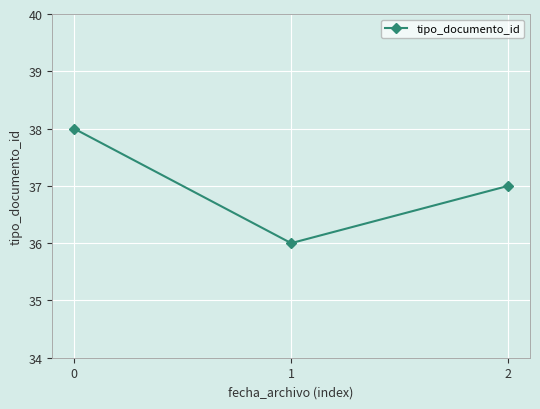

What is the greatest value displayed?

38